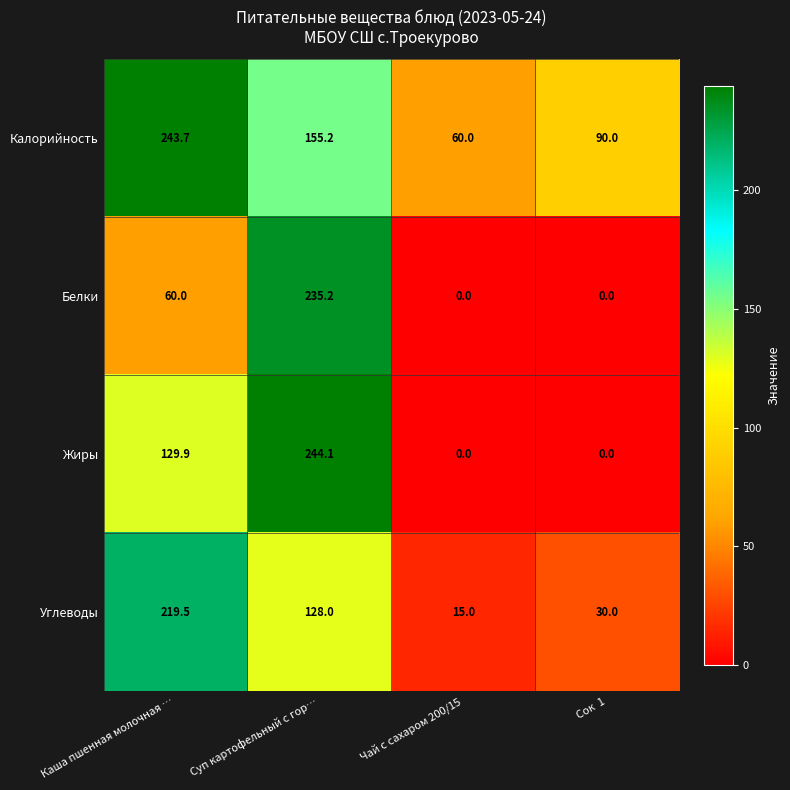

Is it true that Белки equals 78.8 at Суп картофельный с гор…?

False